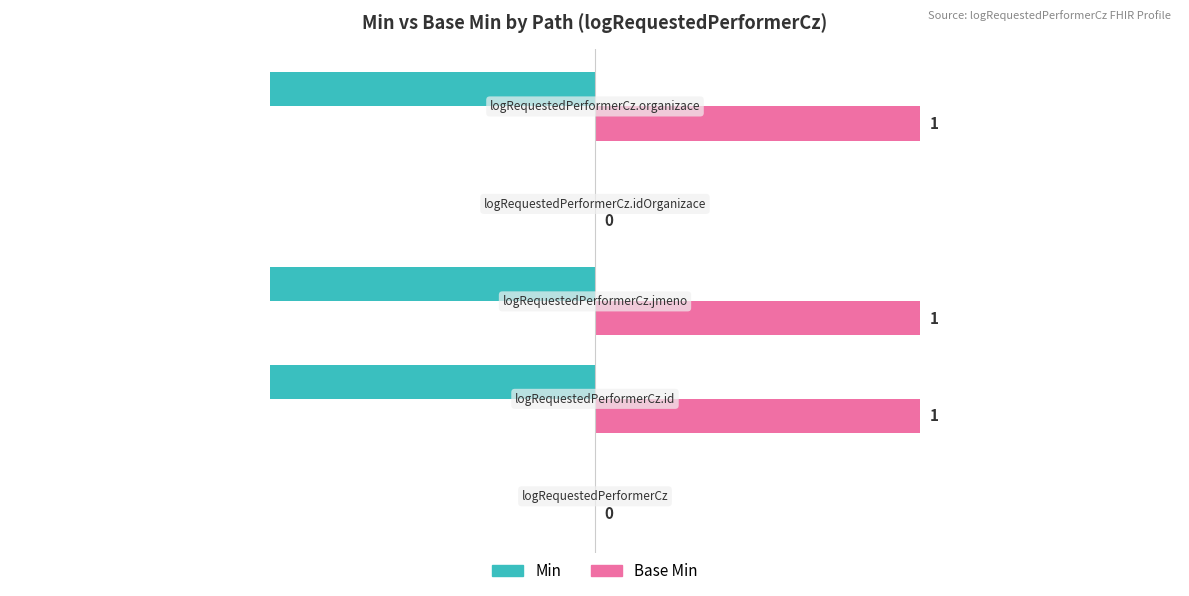

What is the sum of all Min values?

-3